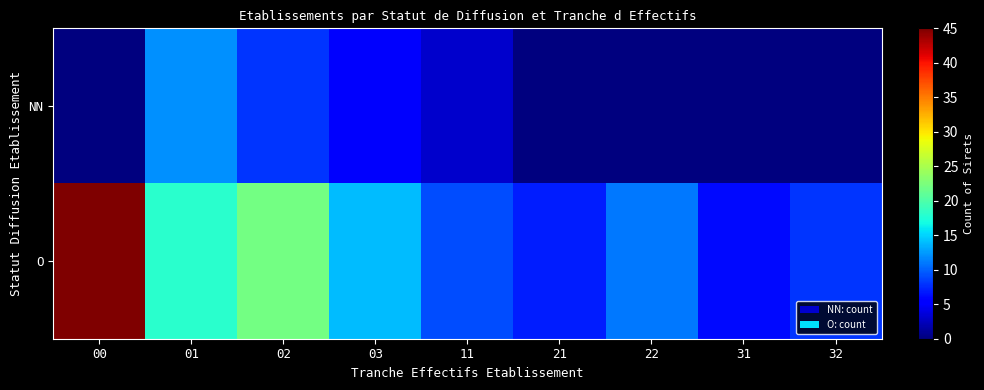

Reading right to left, what are all the values shown in this chart?

NN: 32=0	31=0	22=0	21=0	11=3	03=5	02=8	01=12	00=0
O: 32=8	31=6	22=11	21=7	11=9	03=14	02=22	01=18	00=45